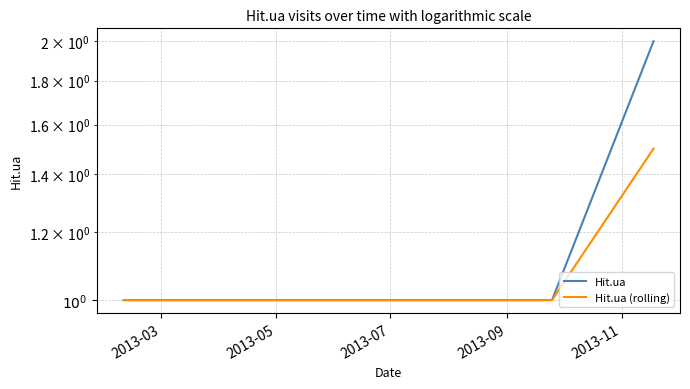

Is it true that Hit.ua (rolling) equals 1.0 at 2013-03?

True